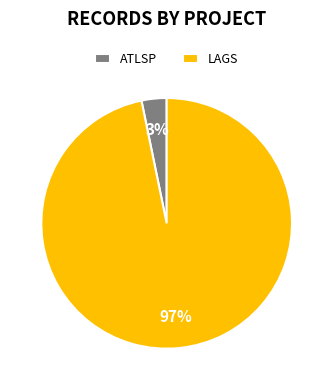

Between LAGS and ATLSP, which is larger?

LAGS